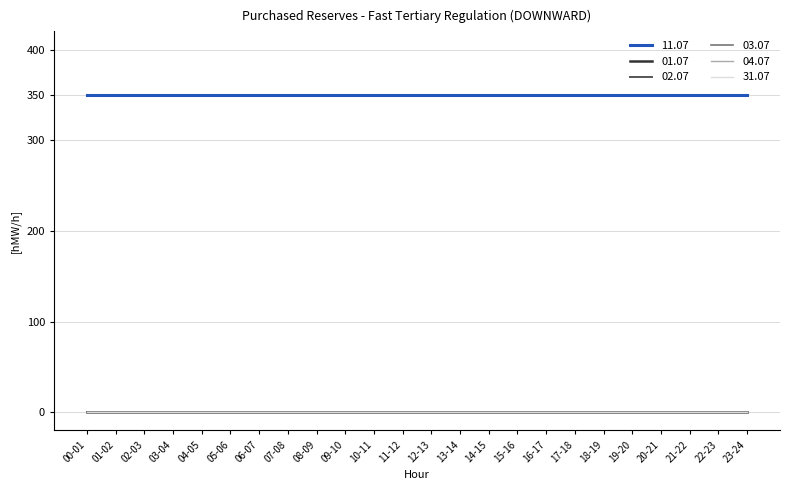

Reading right to left, what are all the values shown in this chart?

11.07: 350	350	350	350	350	350	350	350	350	350	350	350	350	350	350	350	350	350	350	350	350	350	350	350
01.07: 0	0	0	0	0	0	0	0	0	0	0	0	0	0	0	0	0	0	0	0	0	0	0	0
02.07: 0	0	0	0	0	0	0	0	0	0	0	0	0	0	0	0	0	0	0	0	0	0	0	0
03.07: 0	0	0	0	0	0	0	0	0	0	0	0	0	0	0	0	0	0	0	0	0	0	0	0
04.07: 0	0	0	0	0	0	0	0	0	0	0	0	0	0	0	0	0	0	0	0	0	0	0	0
31.07: 0	0	0	0	0	0	0	0	0	0	0	0	0	0	0	0	0	0	0	0	0	0	0	0